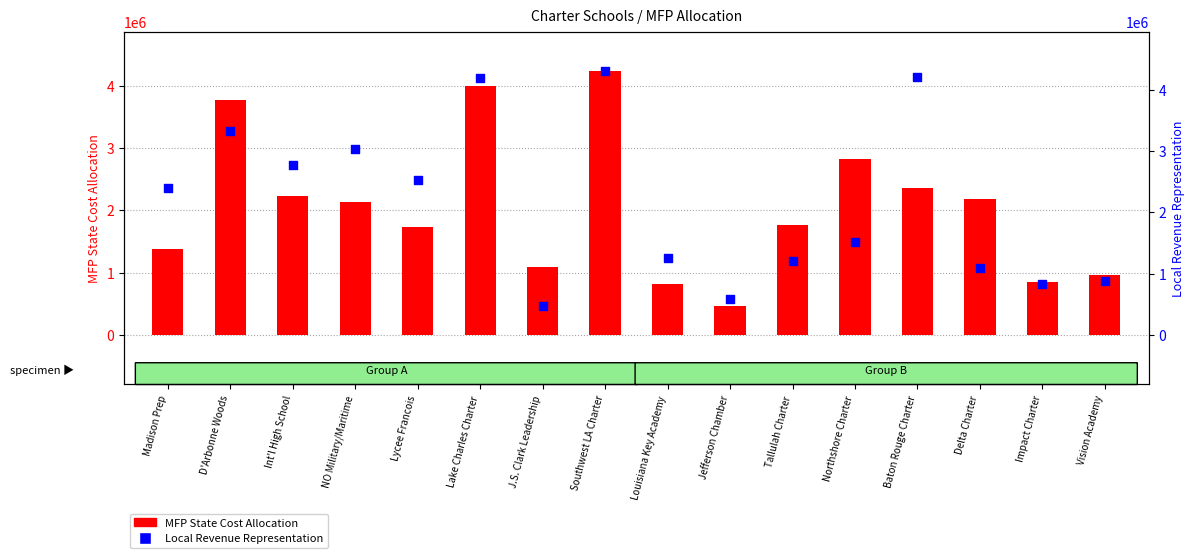

What are all the series names shown in the legend?

MFP State Cost Allocation, Local Revenue Representation